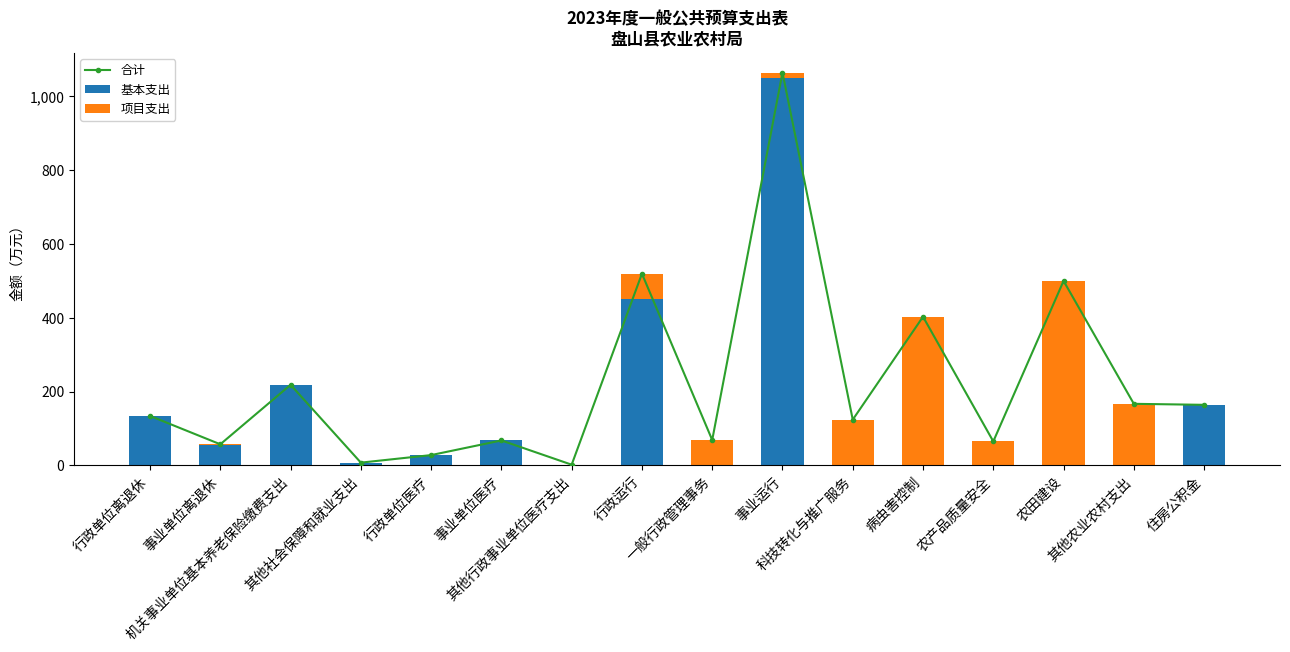

Which has a higher value, 其他行政事业单位医疗支出 or 其他社会保障和就业支出?

其他社会保障和就业支出